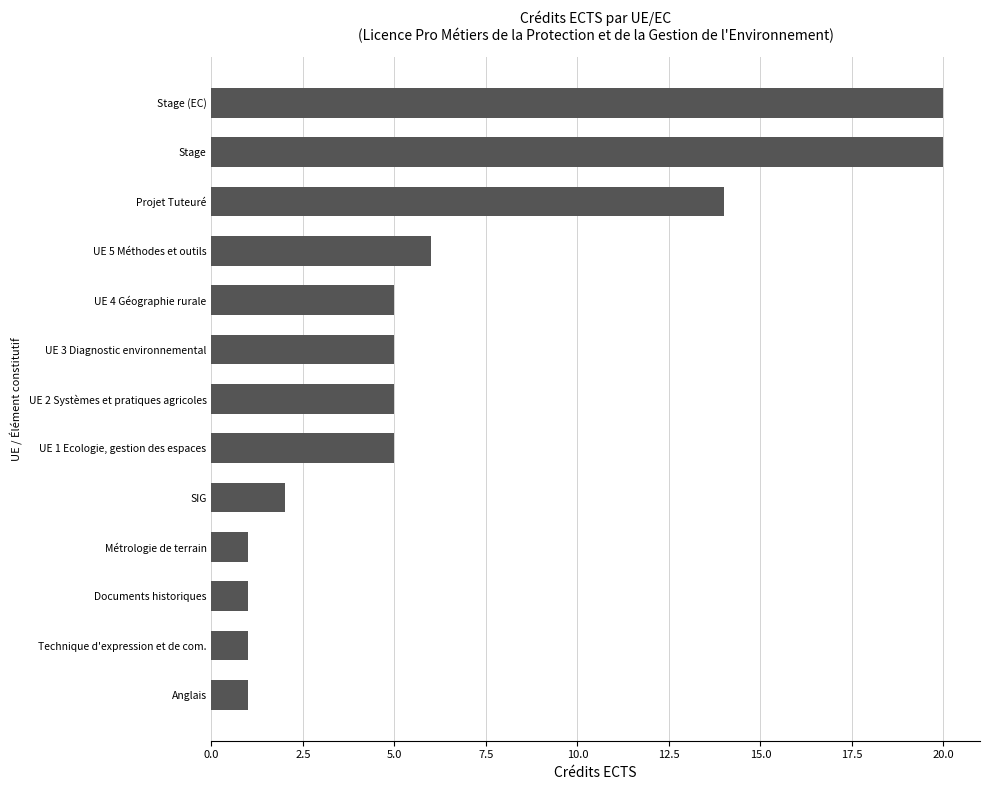

The chart shows a value of 7 at Projet Tuteuré. True or false?

False